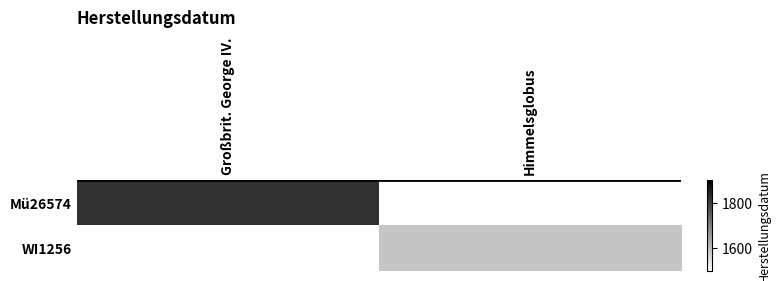

True or false: WI1256 has a value of 1592.0 at Himmelsglobus.

True